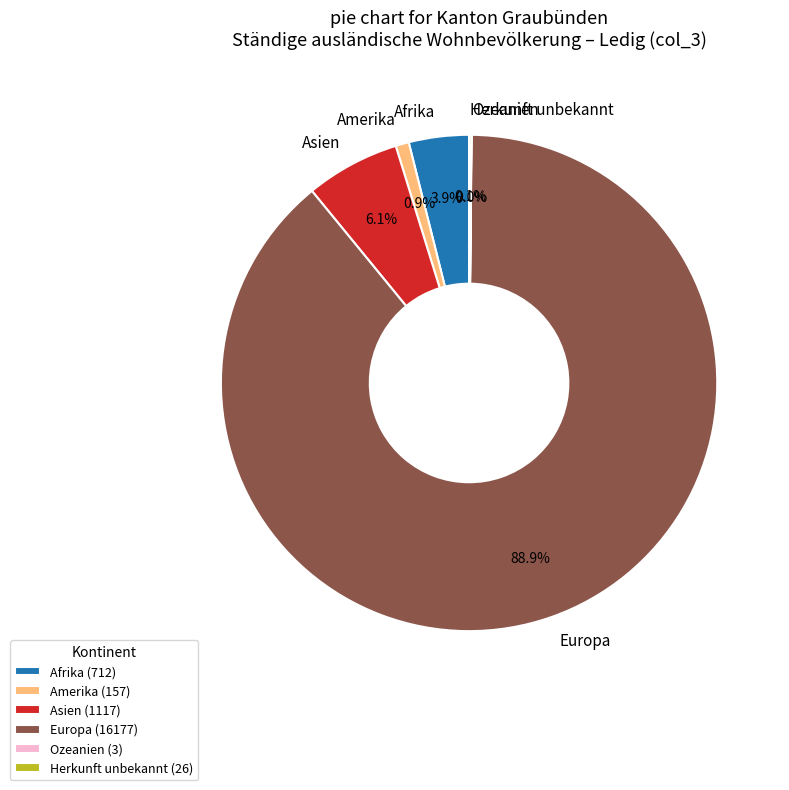

Between Asien and Afrika, which is larger?

Asien